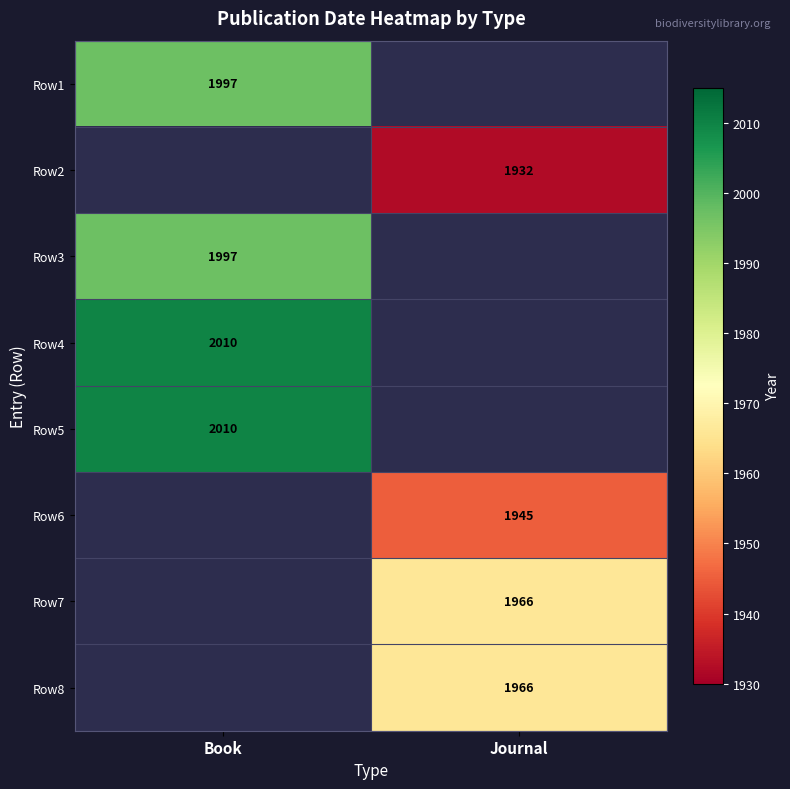

Which label corresponds to the largest value in the chart?

Book